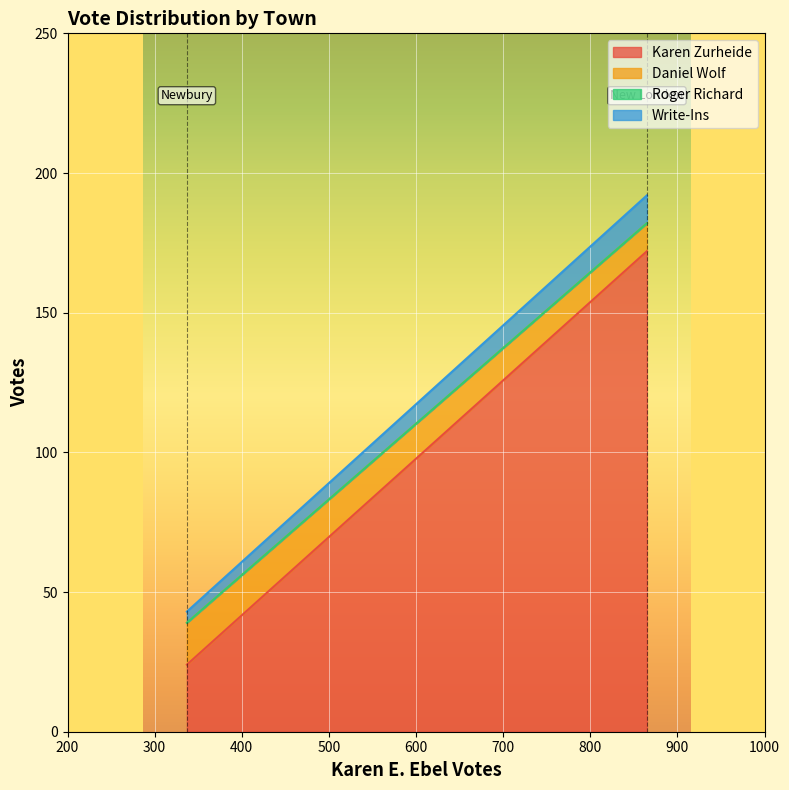

What is the minimum value for Karen Zurheide?

24